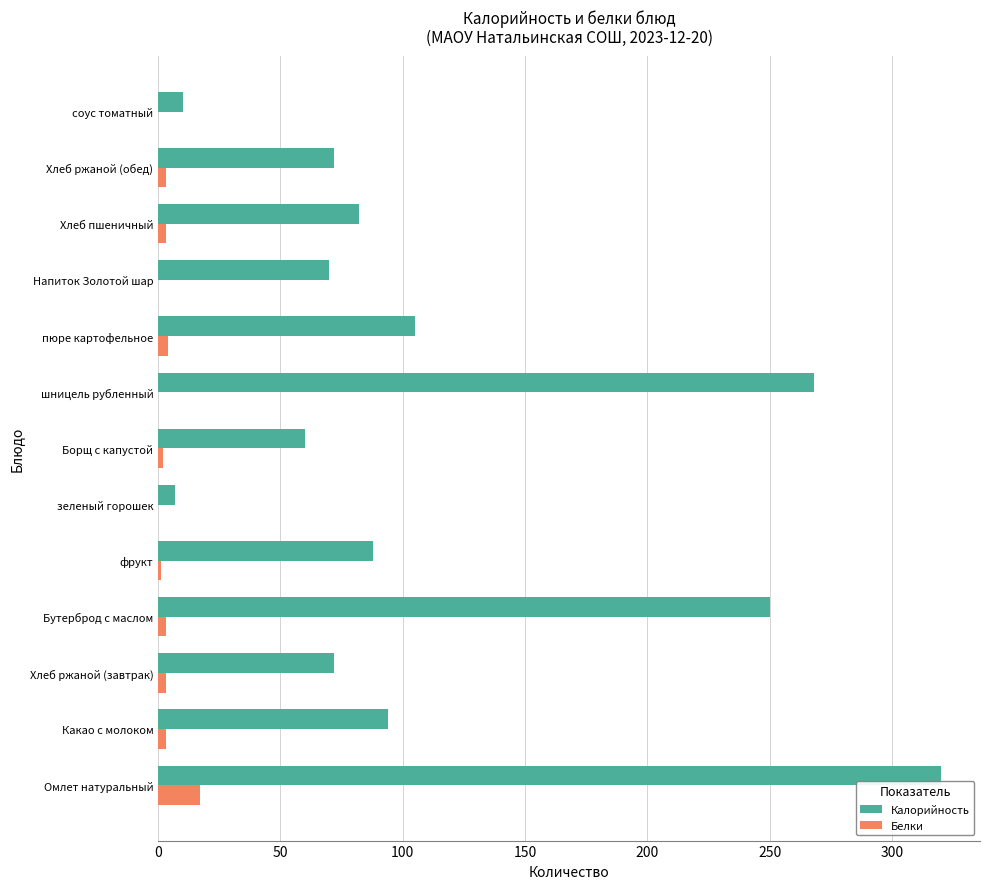

Which series has the largest range (max minus min)?

Калорийность